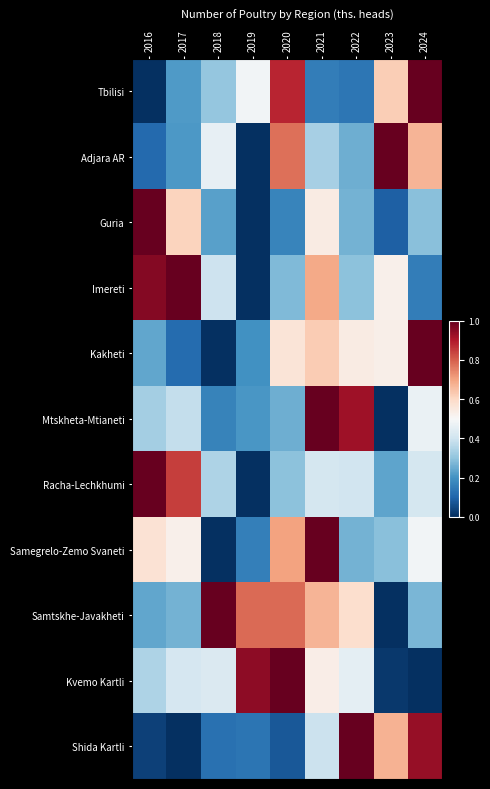

Which label corresponds to the smallest value in the chart?

2016